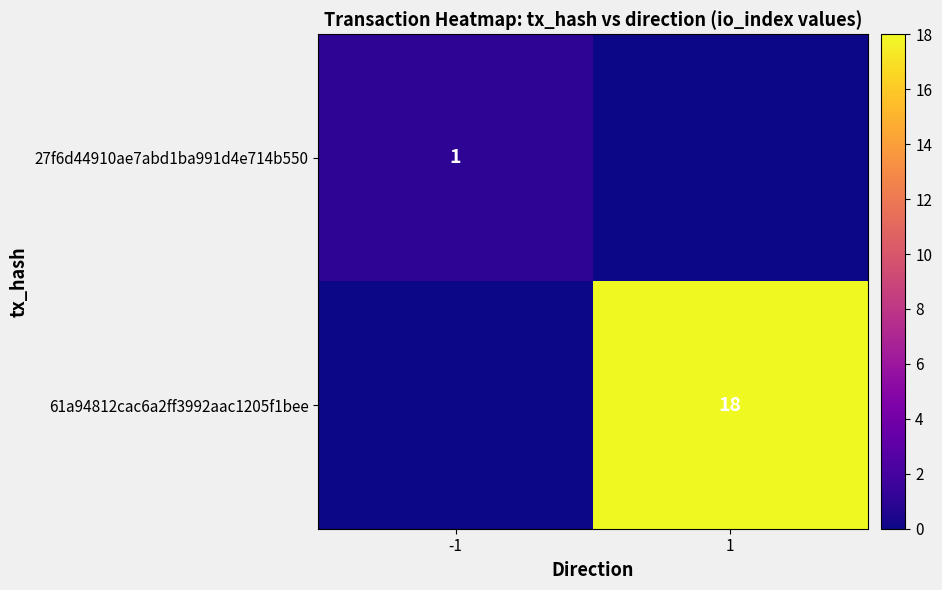

The value of 27f6d44910ae7abd1ba991d4e714b550 at -1 is 2. True or false?

False